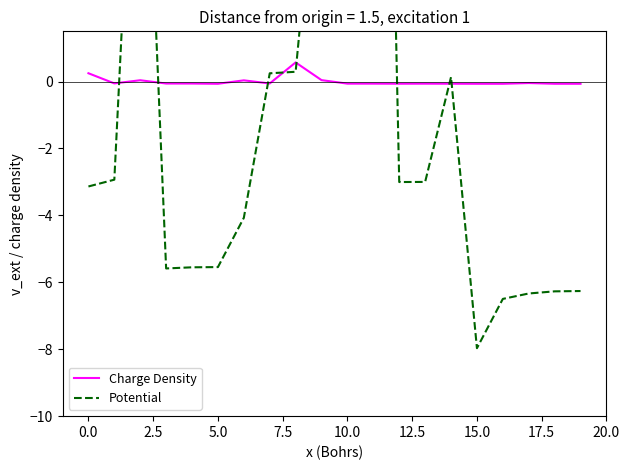

Is it true that Potential equals -10.4 at 16?

False